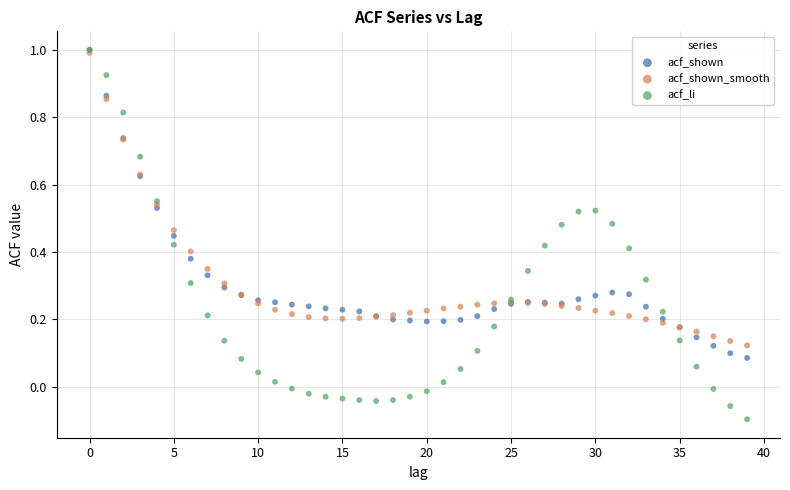

What are all the series names shown in the legend?

acf_shown, acf_shown_smooth, acf_li